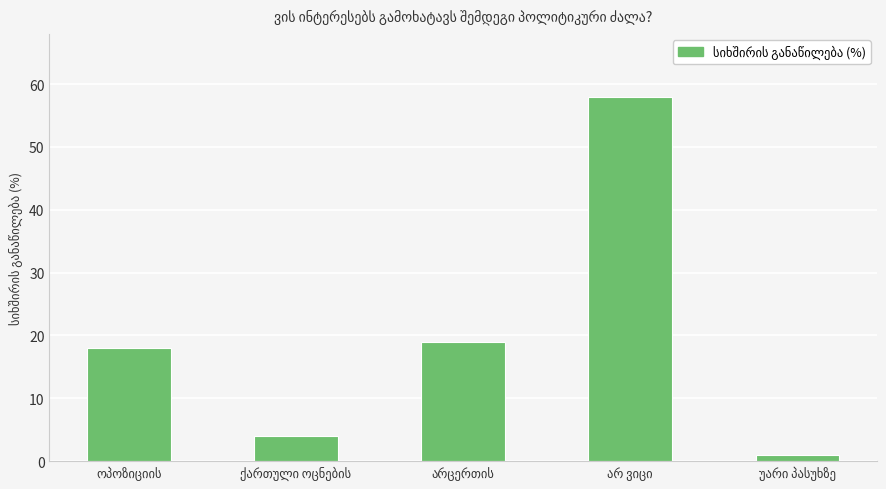

What is the difference between the maximum and minimum values?

57